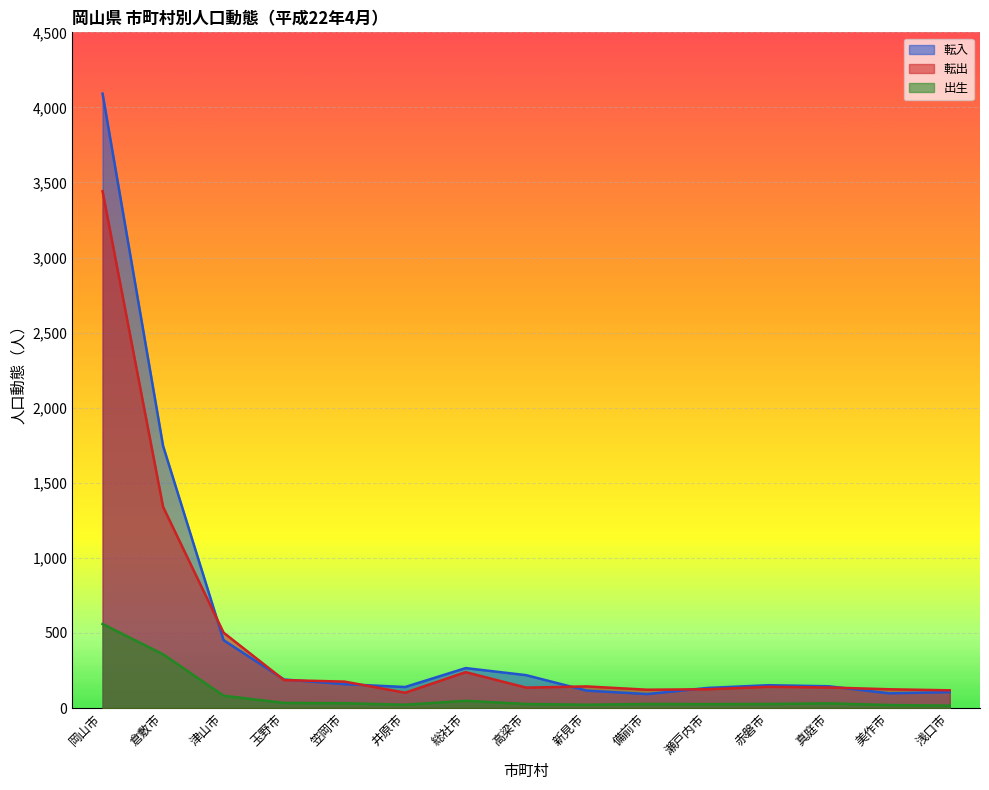

Does the chart display data point markers on the line(s)?

No